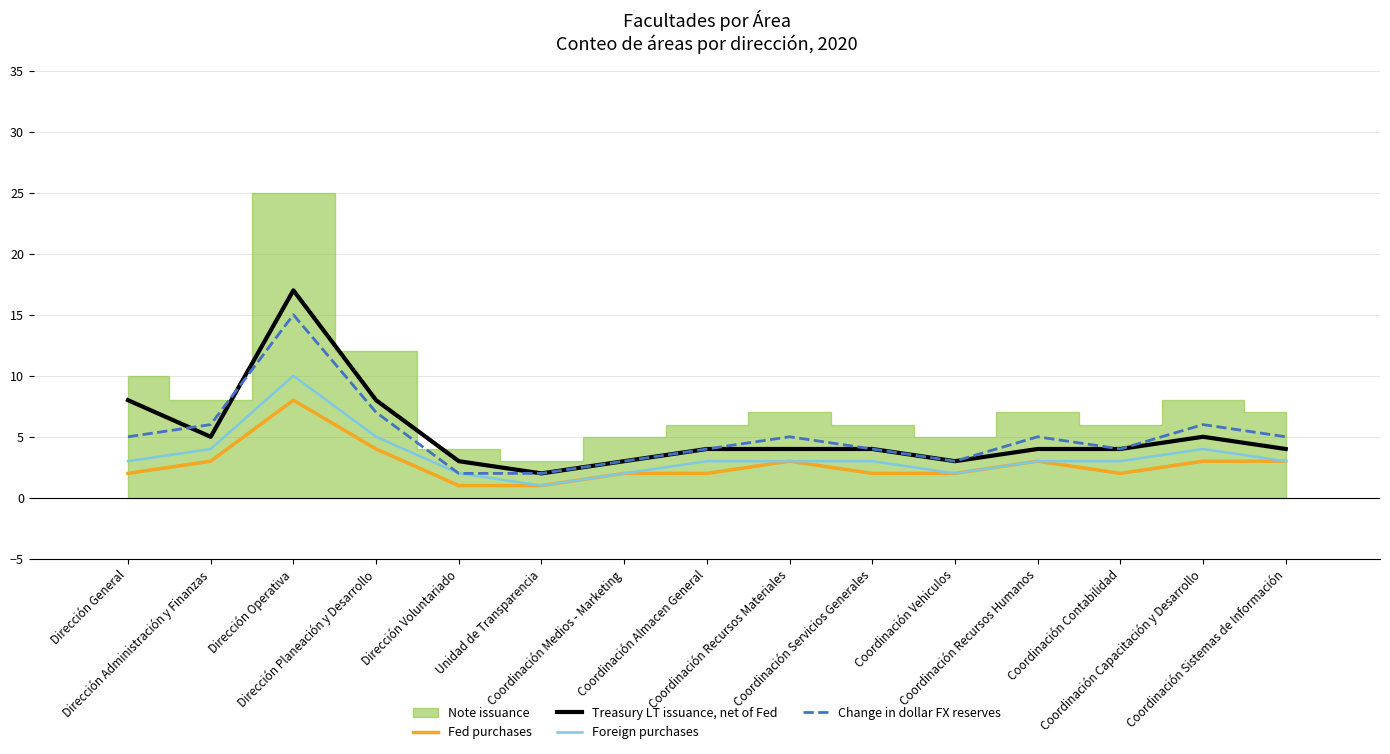

What is the maximum value for Treasury LT issuance, net of Fed?

17